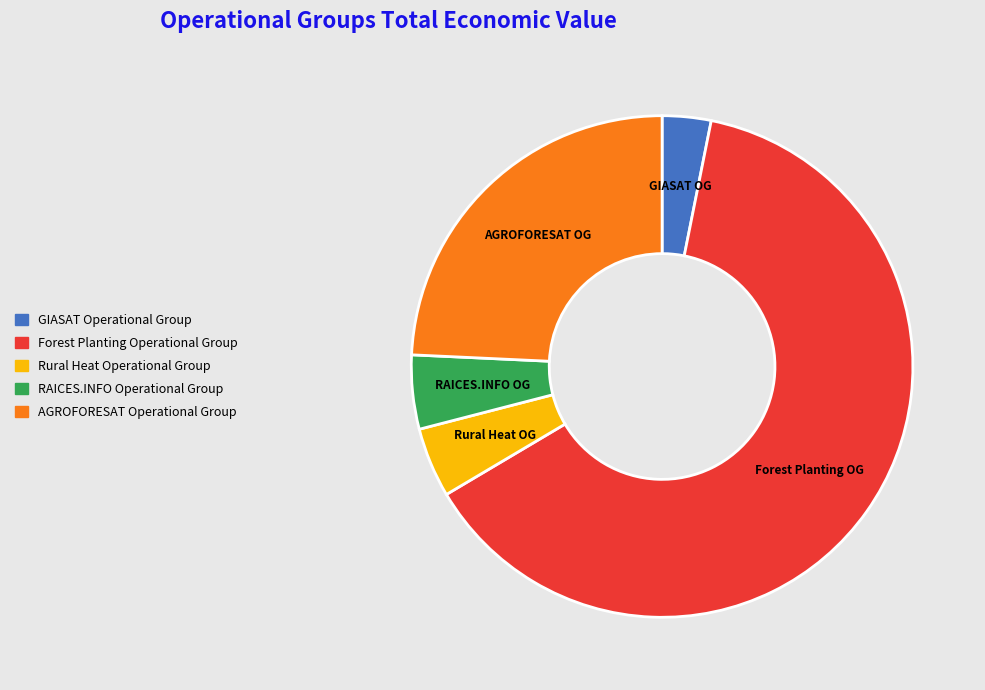

What is the smallest slice in the pie chart?

GIASAT Operational Group